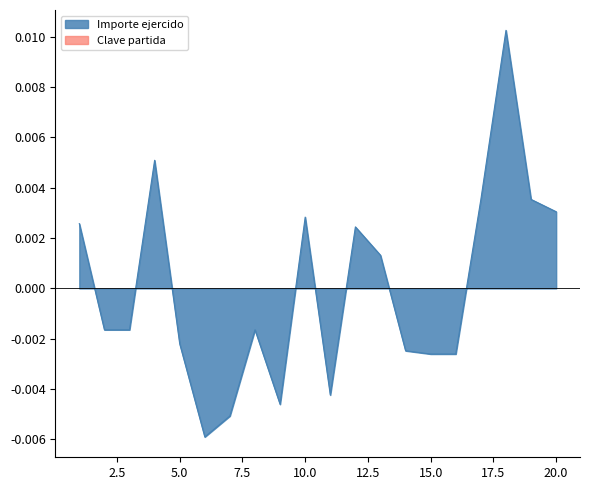

List the labels in order of value, largest first.

18, 4, 17, 19, 20, 10, 1, 12, 13, 2, 3, 8, 5, 14, 15, 16, 11, 9, 7, 6